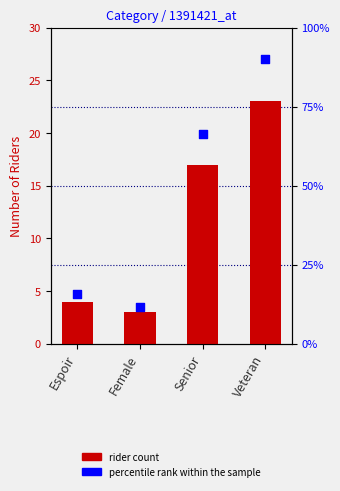

Which series reaches the minimum Y coordinate?

rider count